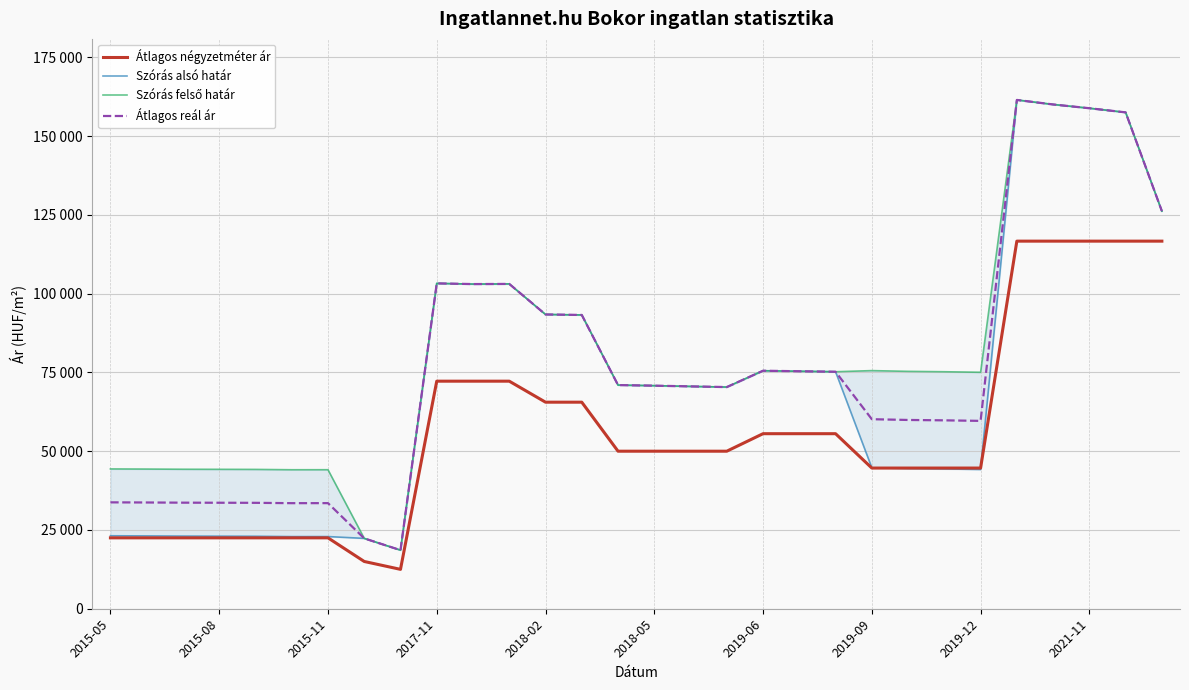

Where is Átlagos reál ár nearest to the value 90037?

13